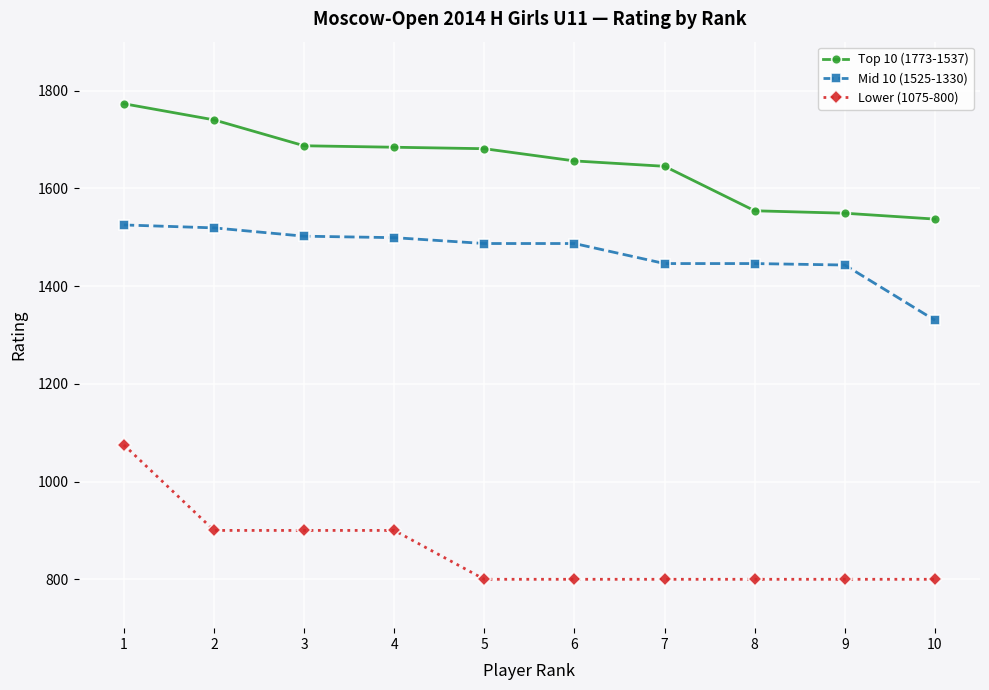

Is it true that Mid 10 (1525-1330) equals 1499 at 4?

True